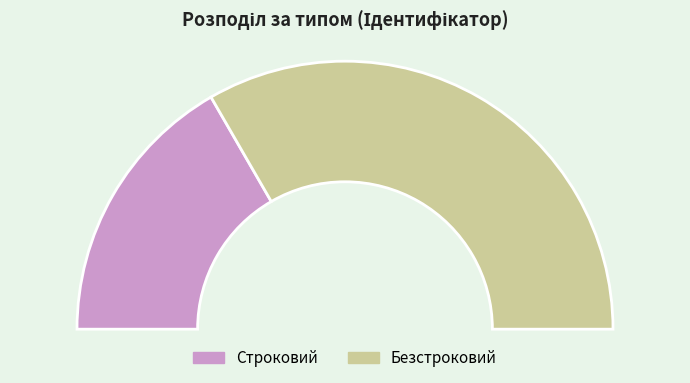

What percentage is the Строковий slice, to the nearest percent?

33%